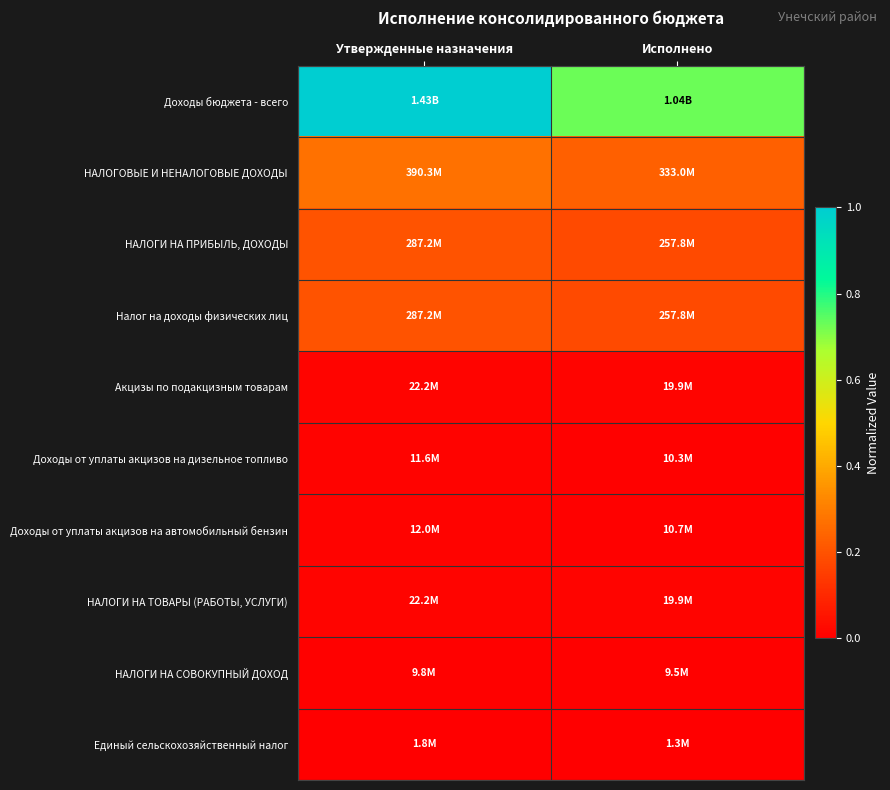

Count the number of data series in this chart.

10